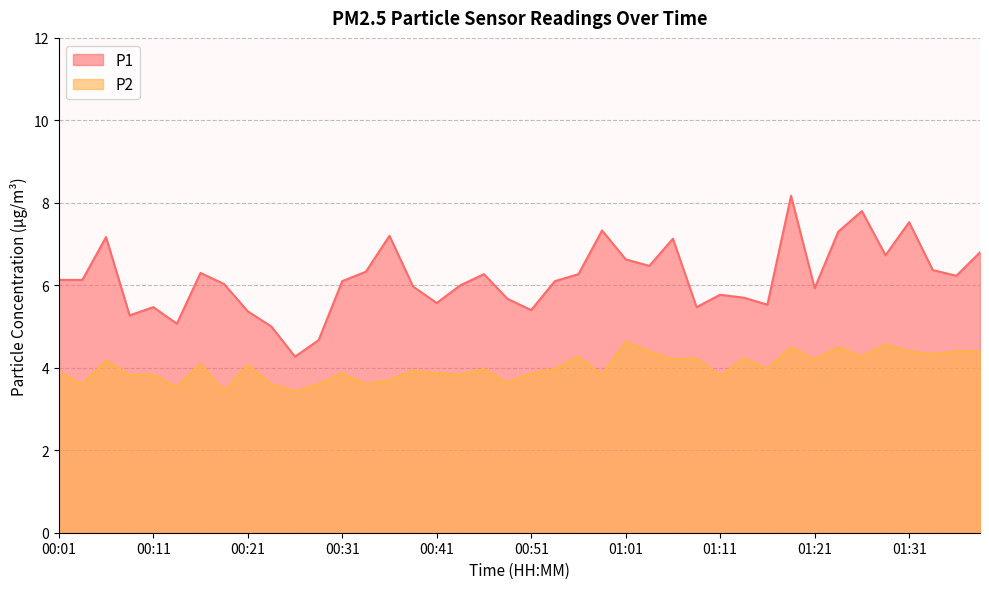

Rank the series by their maximum value, from lowest to highest.

P2, P1